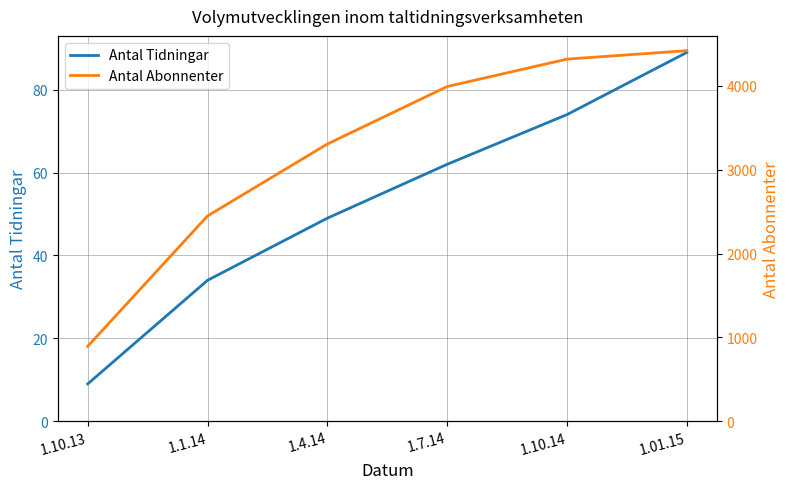

How many data points in Antal Tidningar are above 62?

2